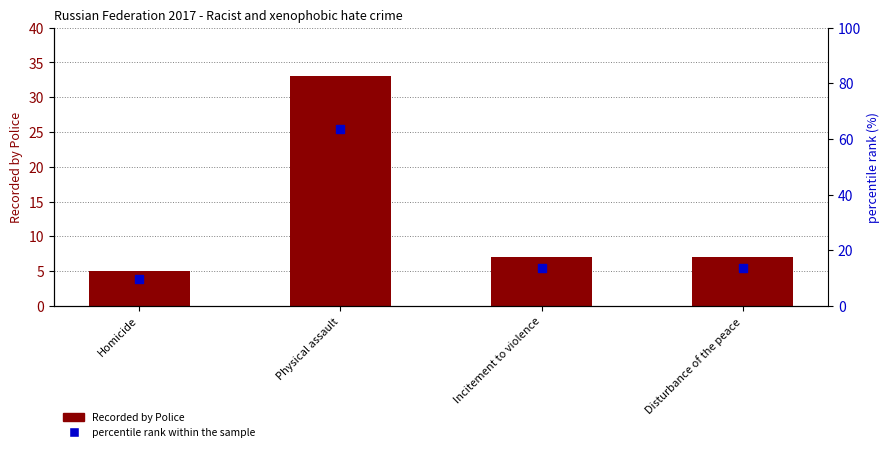

What is the total value across all series at Physical assault?

96.5